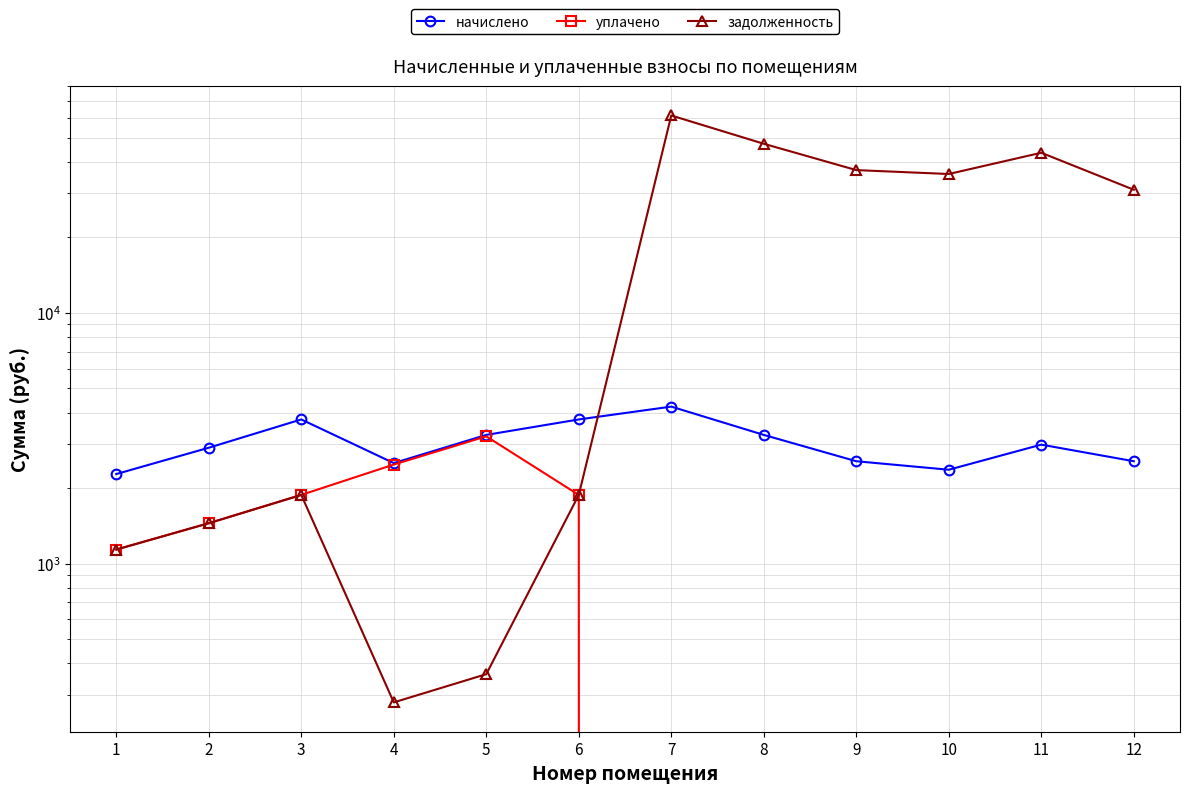

Reading right to left, what are all the values shown in this chart?

начислено: 12=2561.0	11=2982.7	10=2368.8	9=2561.0	8=3261.7	7=4229.1	6=3759.2	5=3261.7	4=2517.6	3=3759.2	2=2899.3	1=2276.5
уплачено: 12=0.0	11=0.0	10=0.0	9=0.0	8=0.0	7=0.0	6=1879.6	5=3218.6	4=2484.3	3=1879.6	2=1449.6	1=1138.2
задолженность: 12=30988.9	11=43513.7	10=35801.1	9=37105.5	8=47257.7	7=61273.2	6=1879.6	5=362.4	4=279.7	3=1879.6	2=1449.6	1=1138.2